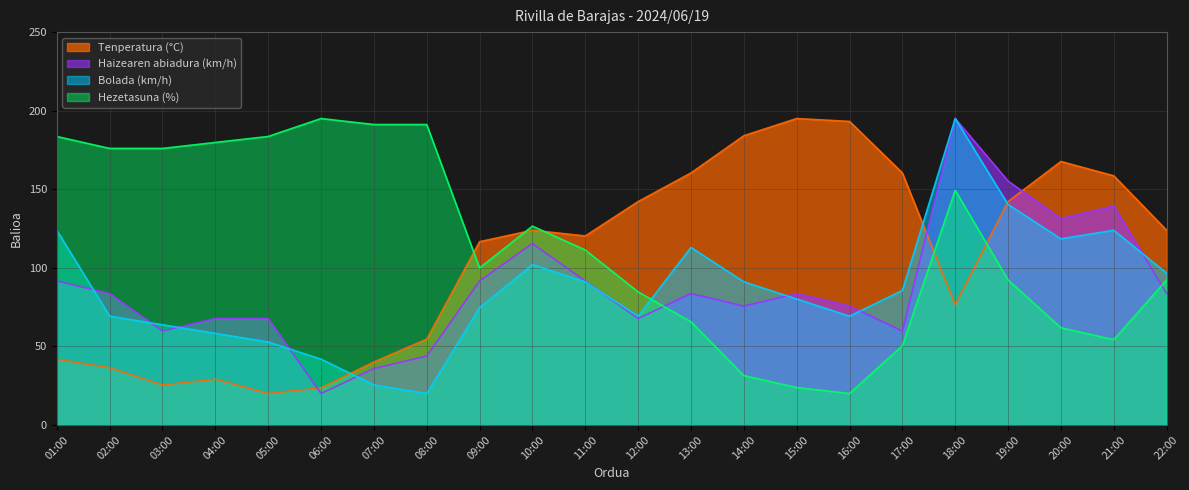

What position from the left is 08:00?

8